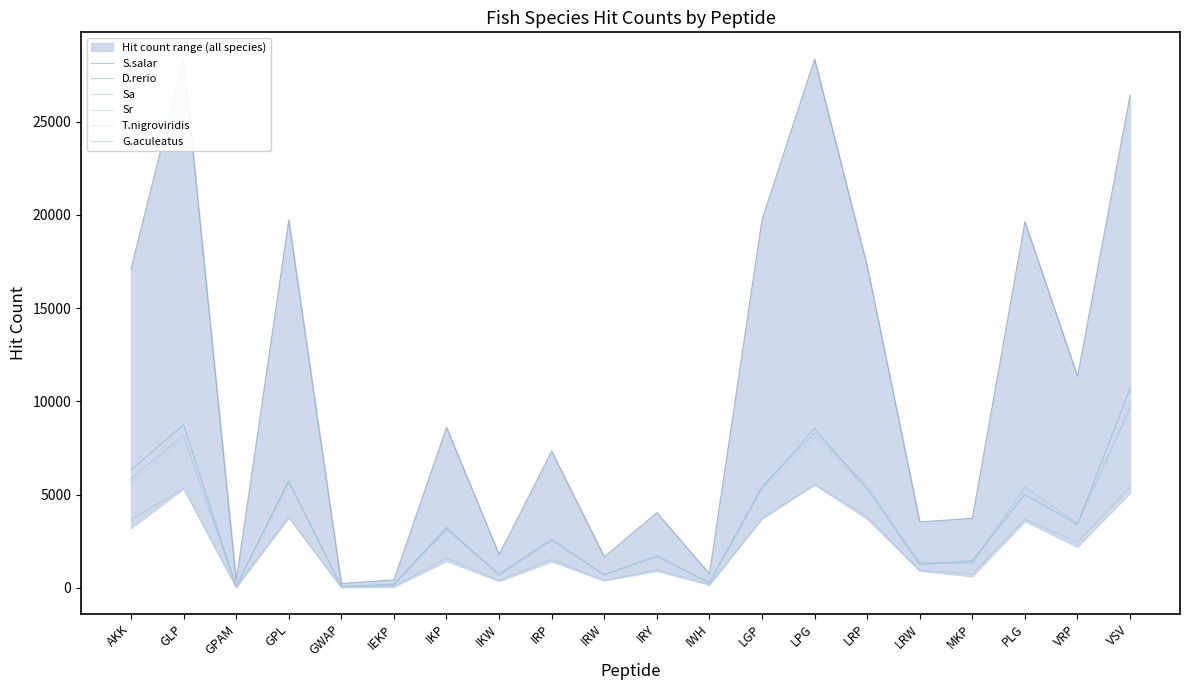

Which label corresponds to the smallest value in the chart?

GPAM